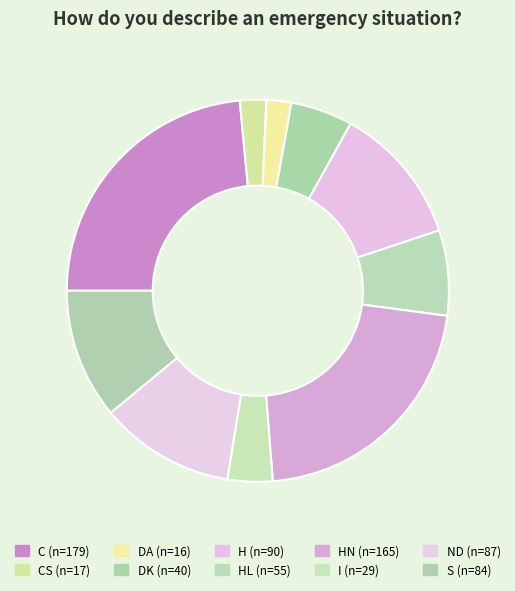

Is there a majority slice in this chart?

No